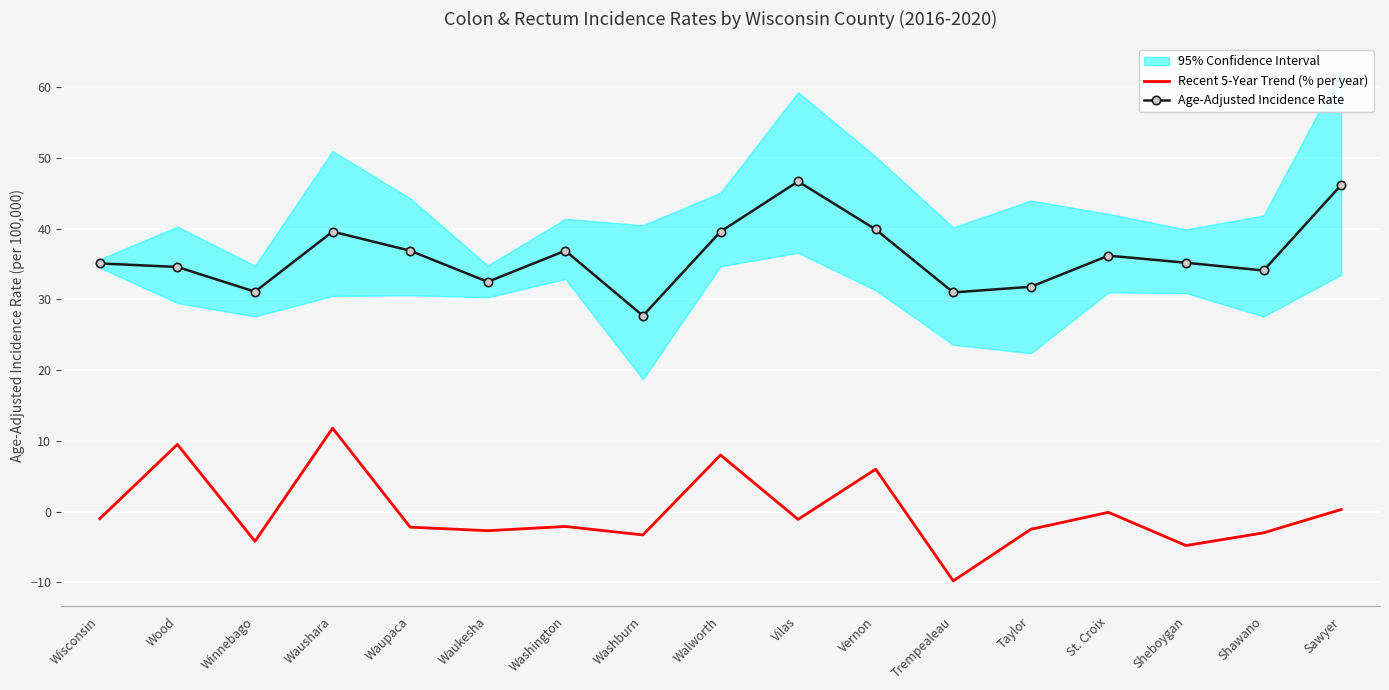

What is the spread (max minus min) of values at Winnebago?

35.3